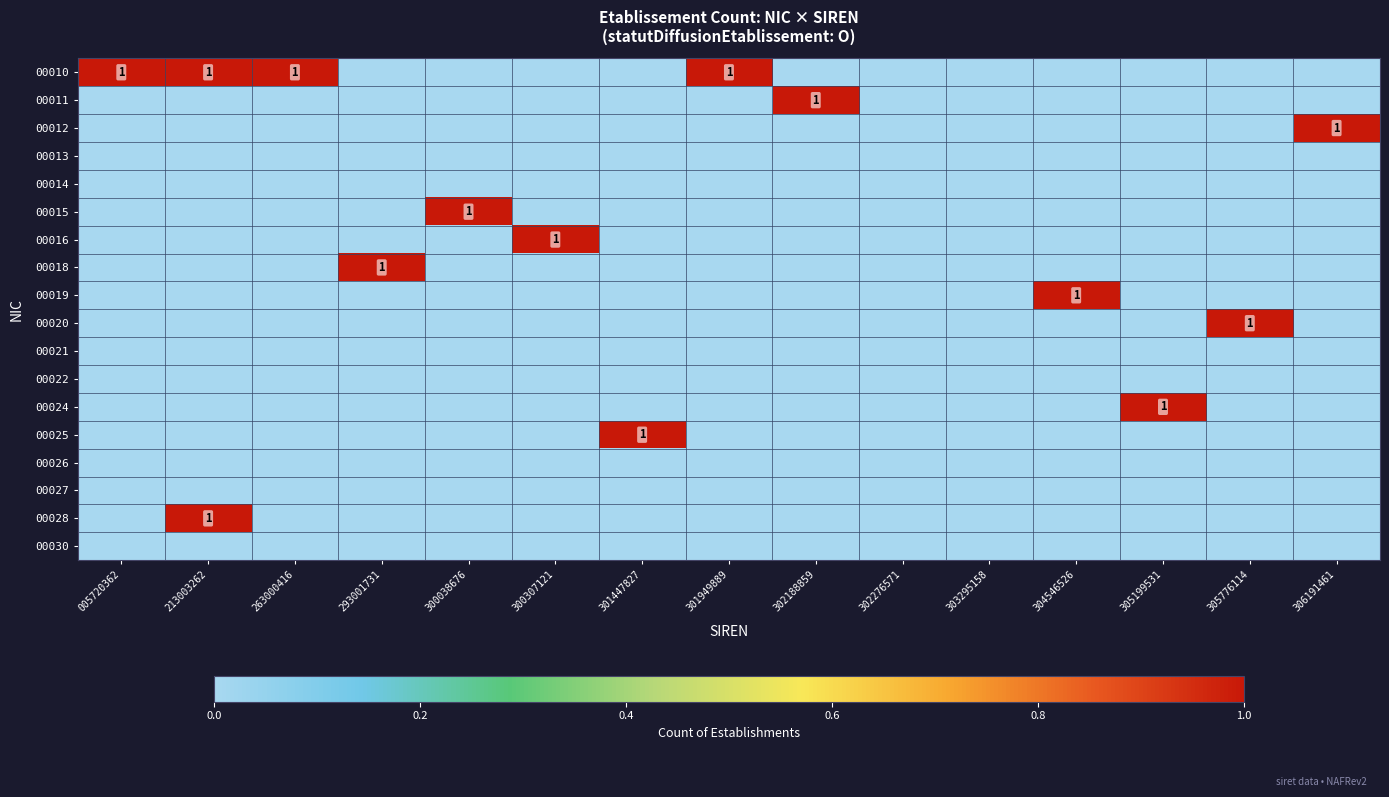

Is the value of 00013 at 305776114 greater than the value of 00015 at 263000416?

No